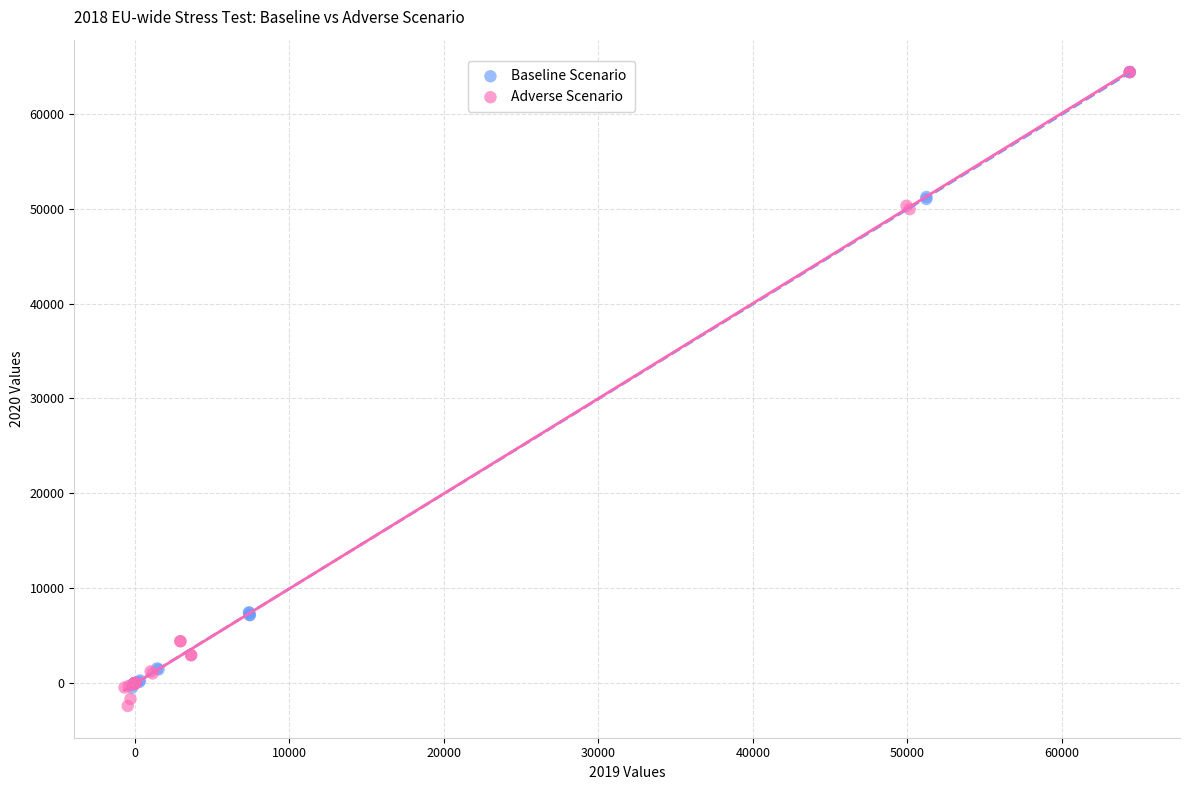

Which series reaches the minimum Y coordinate?

Adverse Scenario